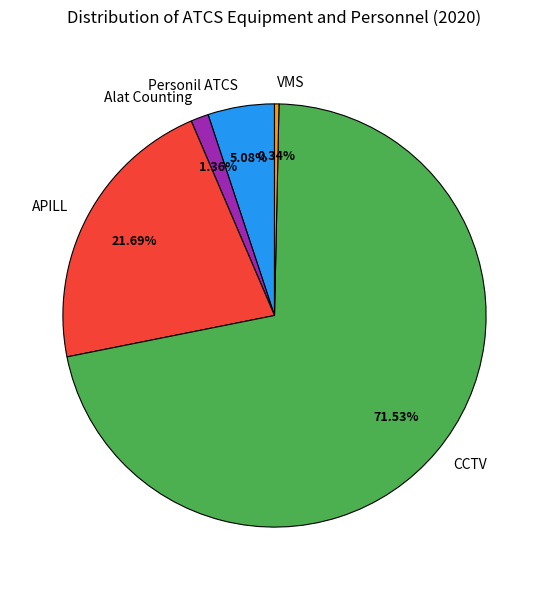

Approximately how many times larger is the value at Personil ATCS compared to VMS?

15.0